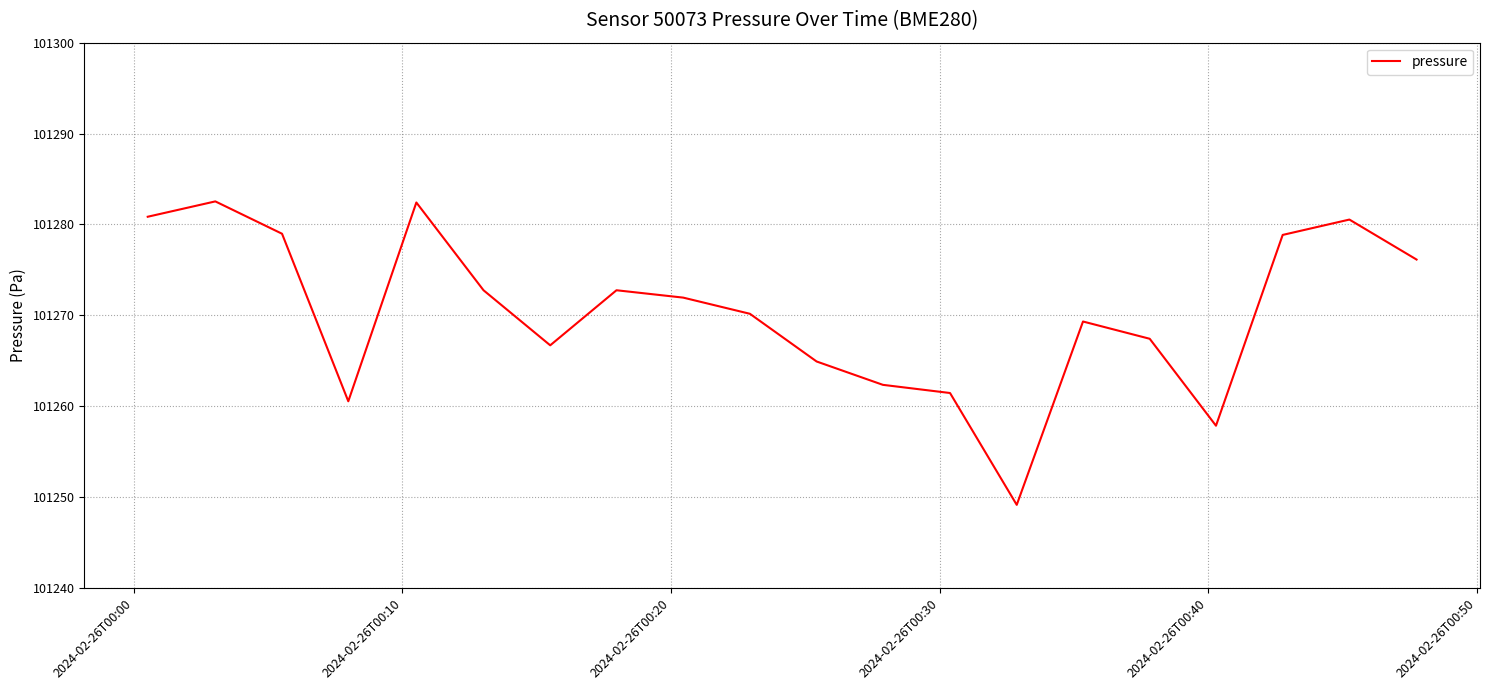

What is the smallest value displayed?

101249.1